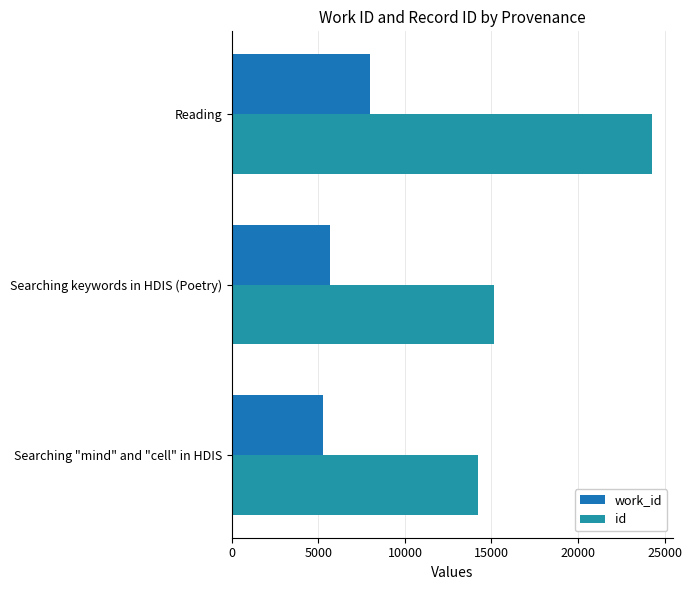

What is the difference between the second highest and minimum values in the id series?

939